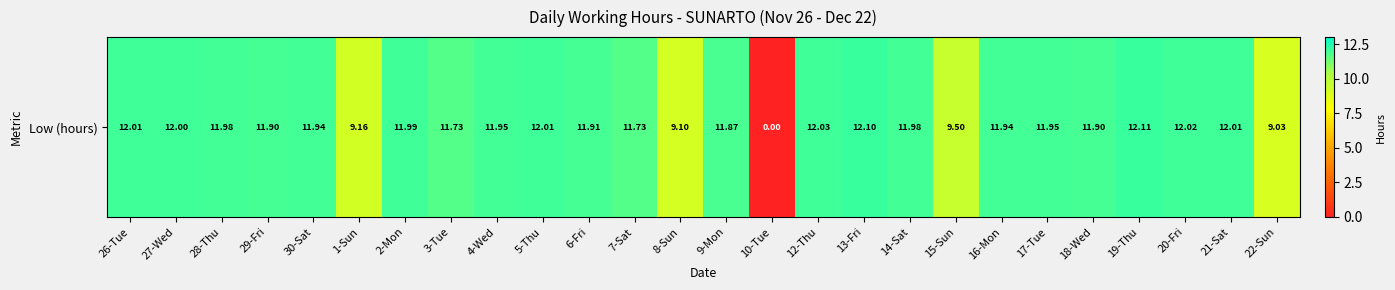

Reading left to right, extract all data points from this chart.

26-Tue=12.0	27-Wed=12.0	28-Thu=12.0	29-Fri=11.9	30-Sat=11.9	1-Sun=9.2	2-Mon=12.0	3-Tue=11.7	4-Wed=11.9	5-Thu=12.0	6-Fri=11.9	7-Sat=11.7	8-Sun=9.1	9-Mon=11.9	10-Tue=0.0	12-Thu=12.0	13-Fri=12.1	14-Sat=12.0	15-Sun=9.5	16-Mon=11.9	17-Tue=11.9	18-Wed=11.9	19-Thu=12.1	20-Fri=12.0	21-Sat=12.0	22-Sun=9.0